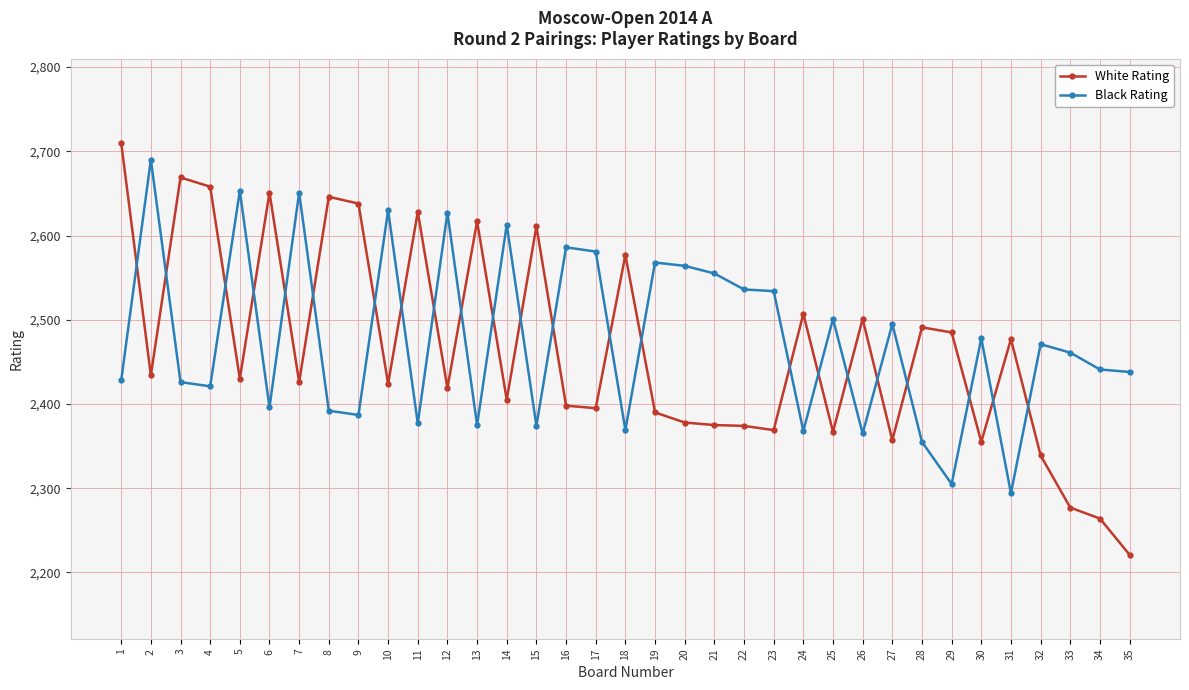

What is the value of the Black Rating point at the 11th from the left?

2377